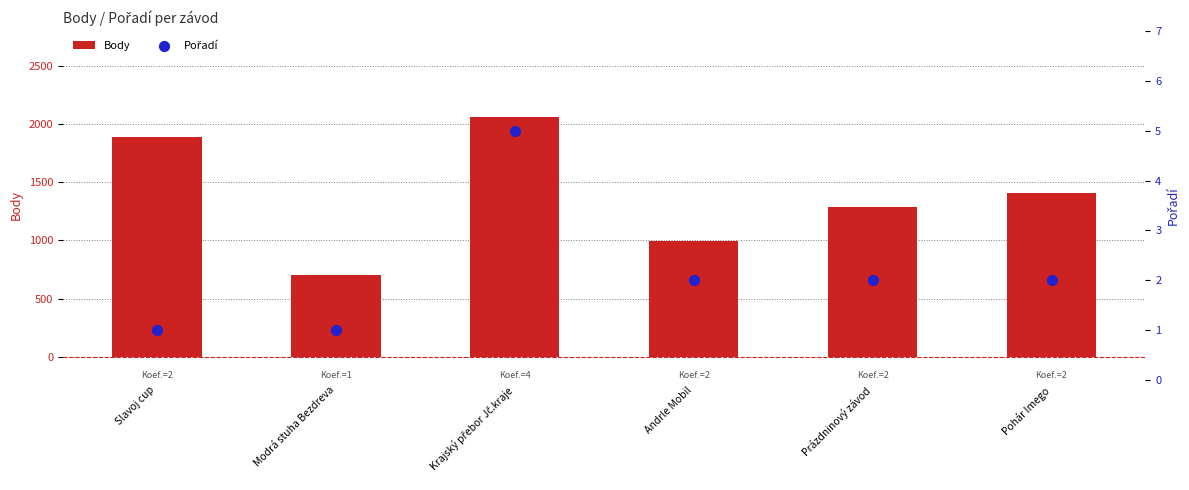

Which series has the largest Y range (max minus min)?

Body